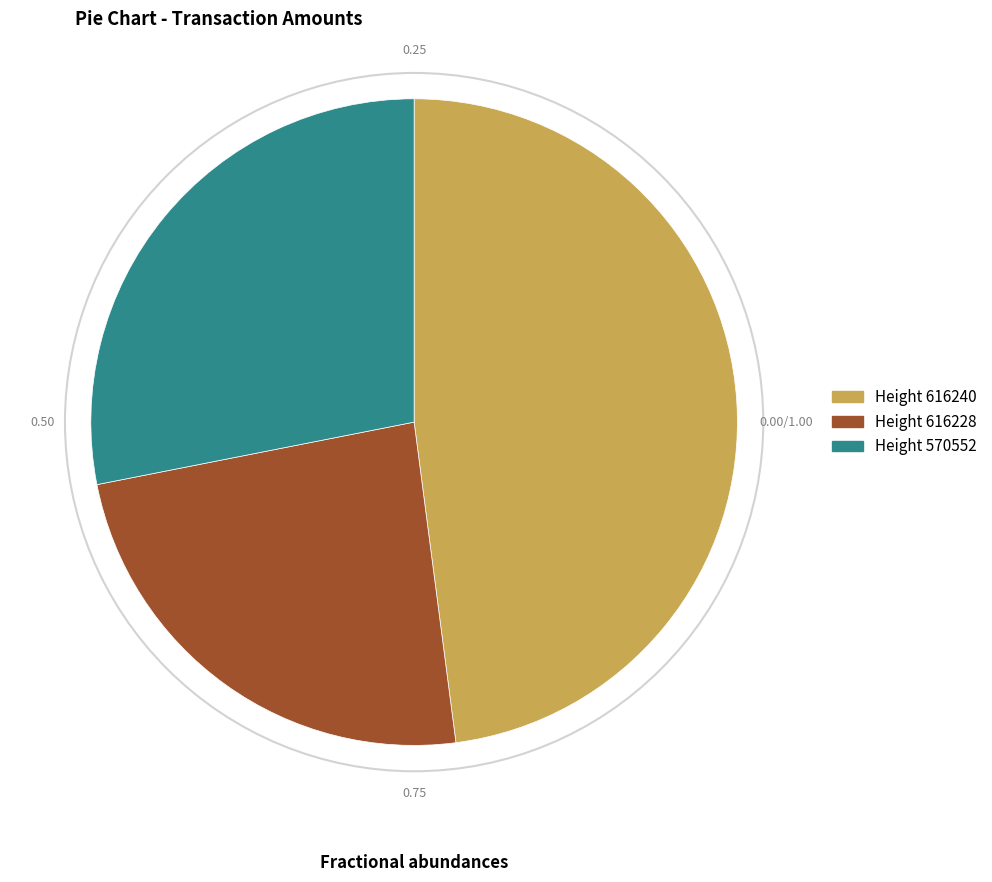

Is there any slice that represents more than half of the pie?

No